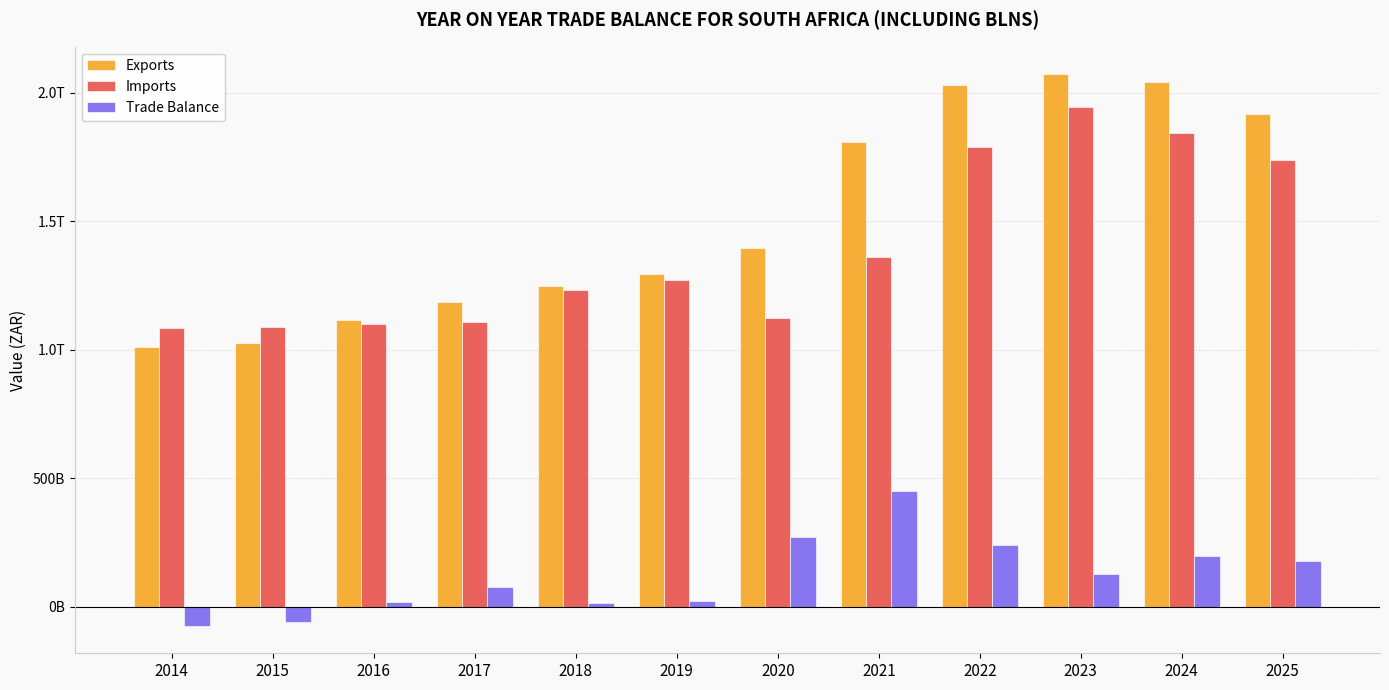

The Imports series shows 1735973785078.0 at 2025. True or false?

True